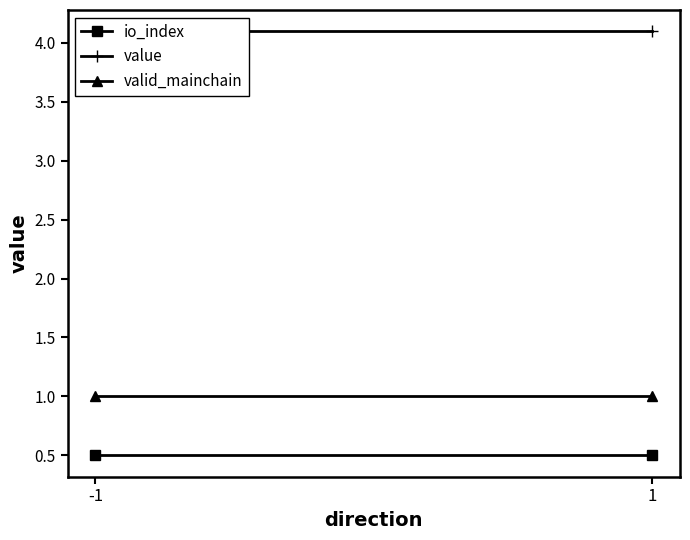

Which series has the largest total across all categories?

value